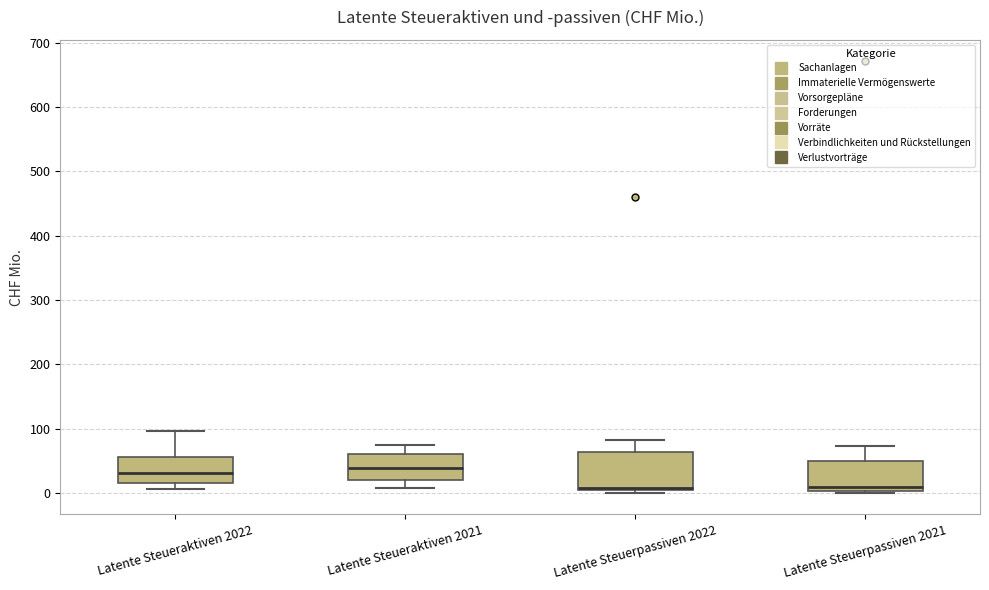

Which box is the tallest, from its lower edge to its upper edge?

Latente Steuerpassiven 2022